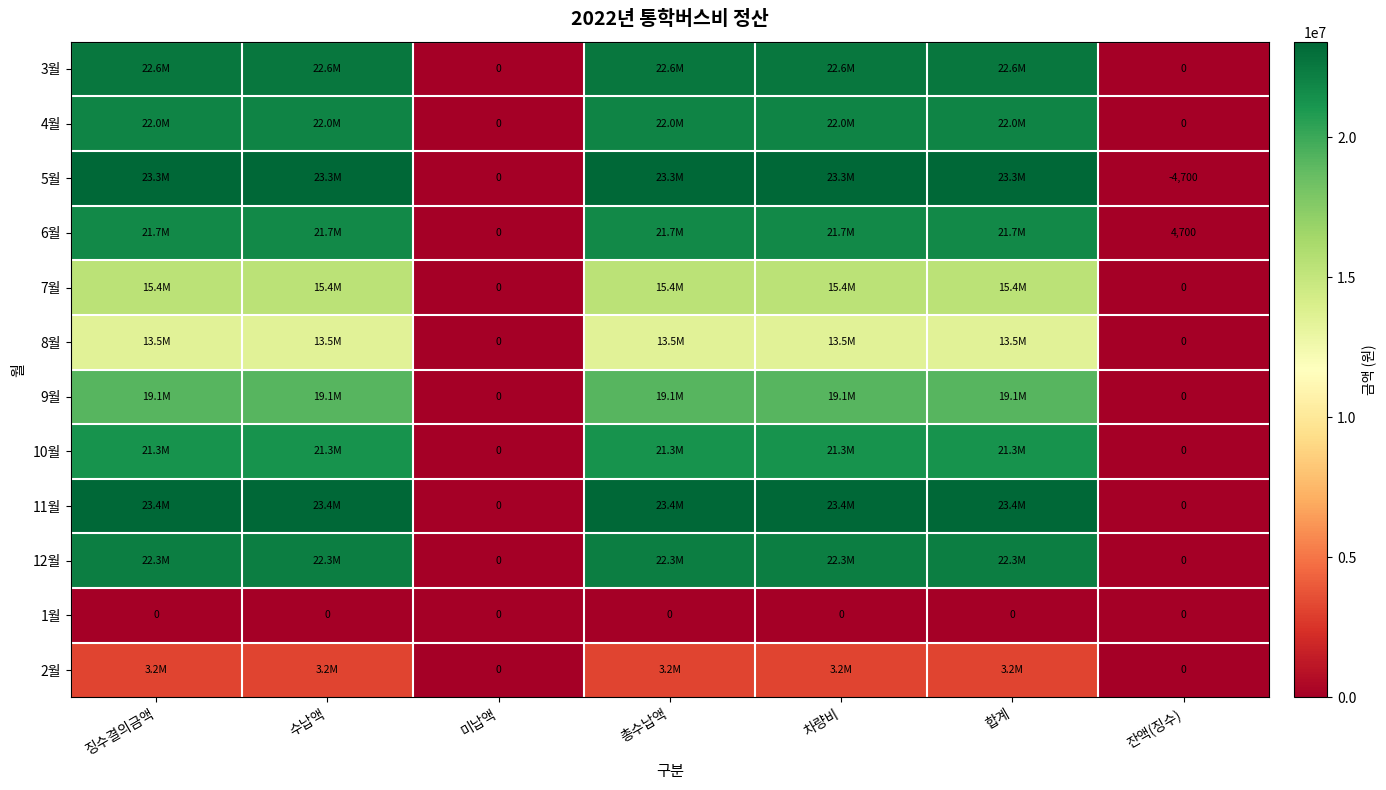

The value of 1월 at 합계 is 0. True or false?

True